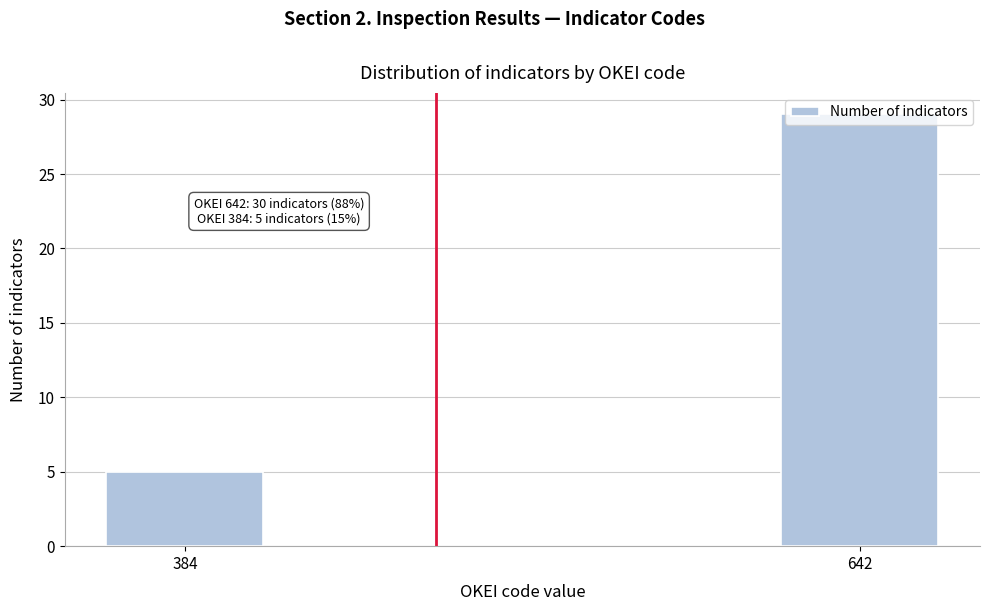

Rank the categories by value from lowest to highest.

384, 642